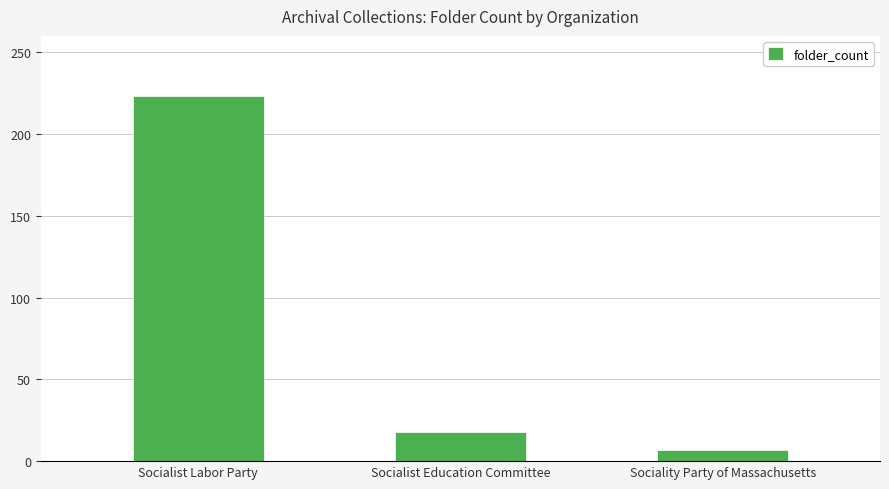

What is the label of the 2nd bar from the left?

Socialist Education Committee